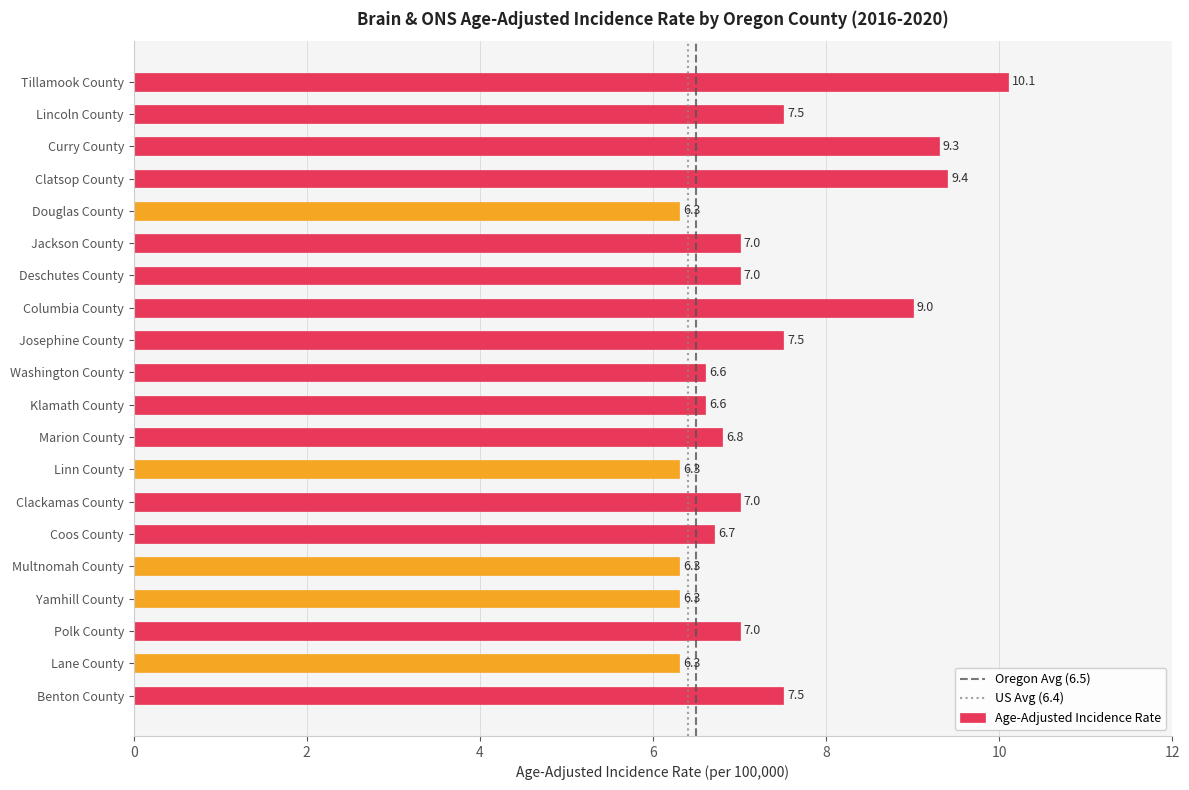

Between Clackamas County and Yamhill County, which is larger?

Clackamas County